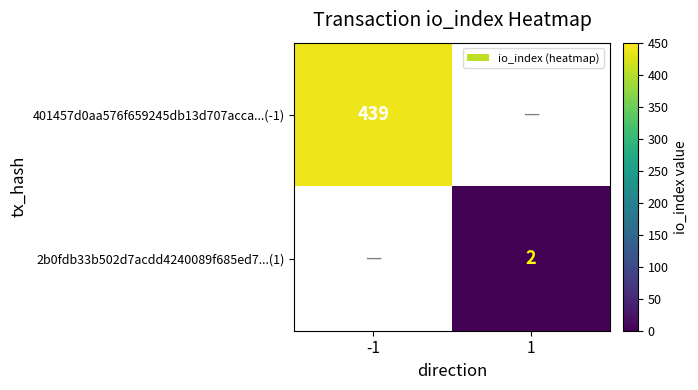

What is the minimum value shown in the chart?

2.0